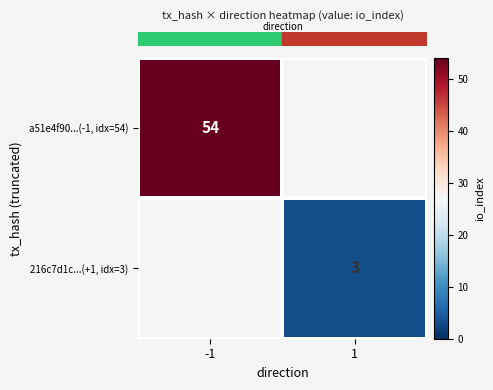

What is the approximate value of row_1 at 1?

3.0